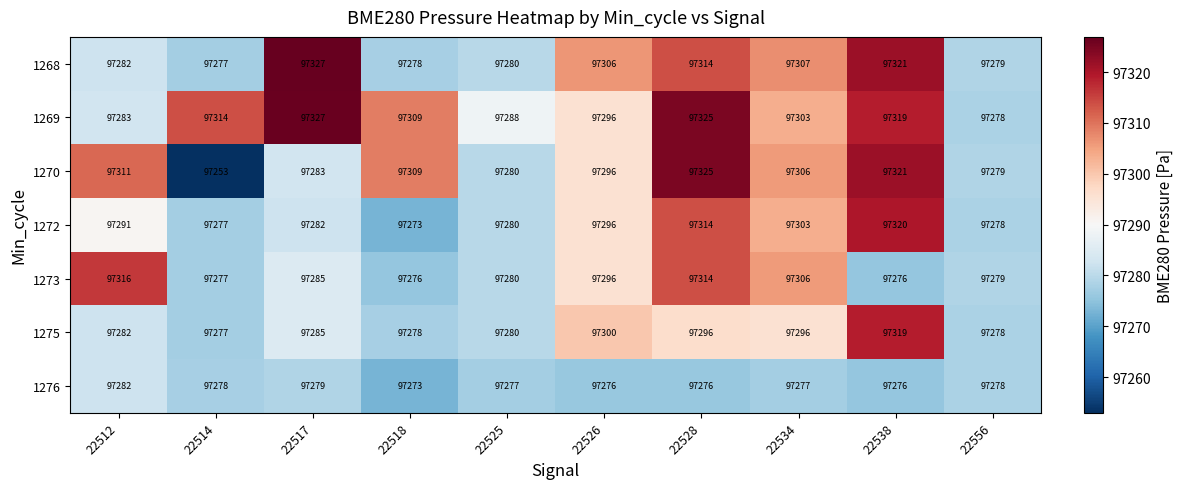

At which category is the sum across all series the highest?

22528